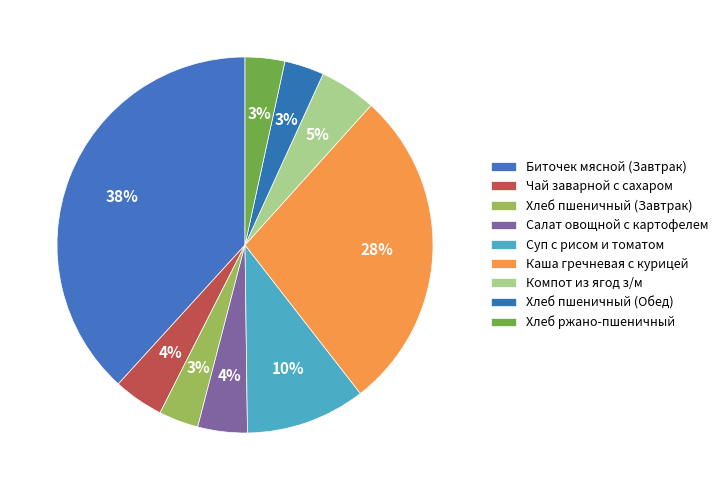

To the nearest percent, what is the average slice percentage?

11%